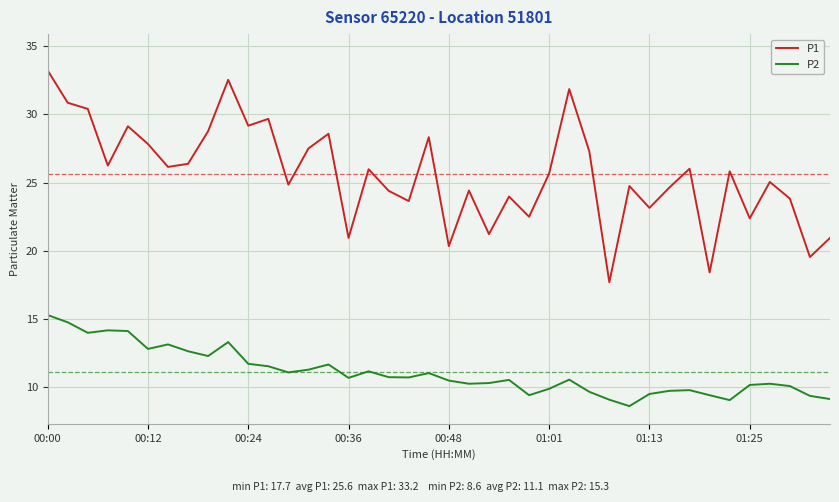

What are all the series names shown in the legend?

P1, P2